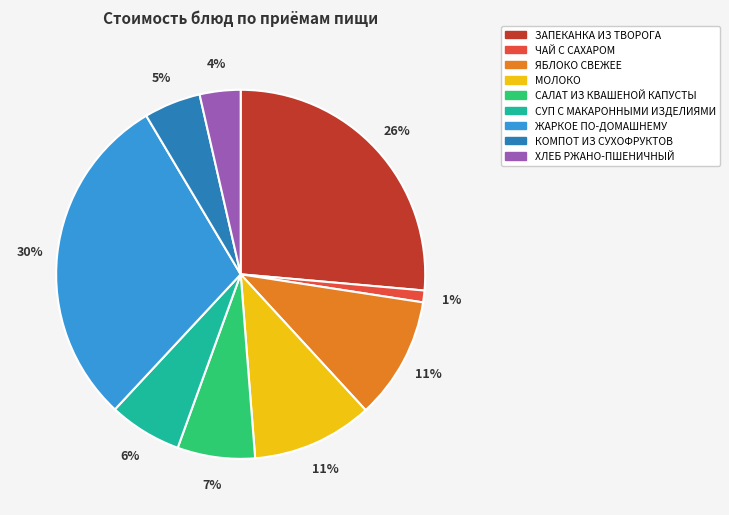

Is there any slice that represents more than half of the pie?

No